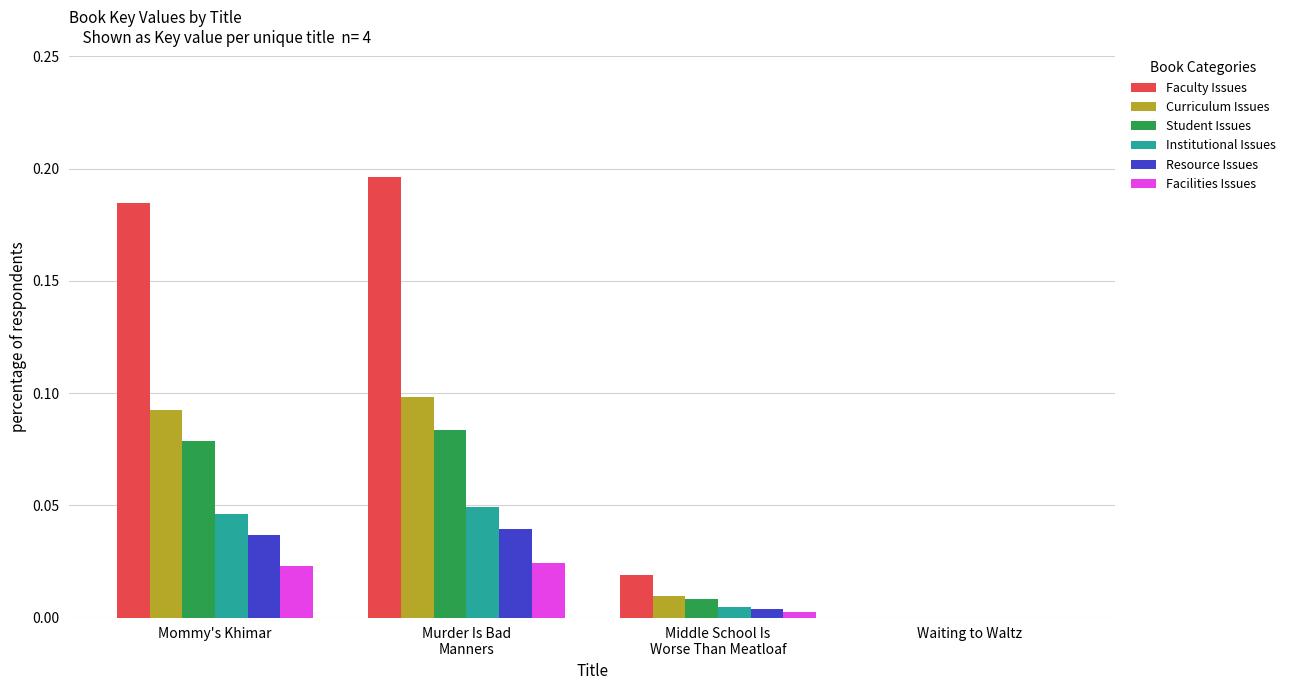

At which category is the sum across all series the highest?

Murder Is Bad
Manners